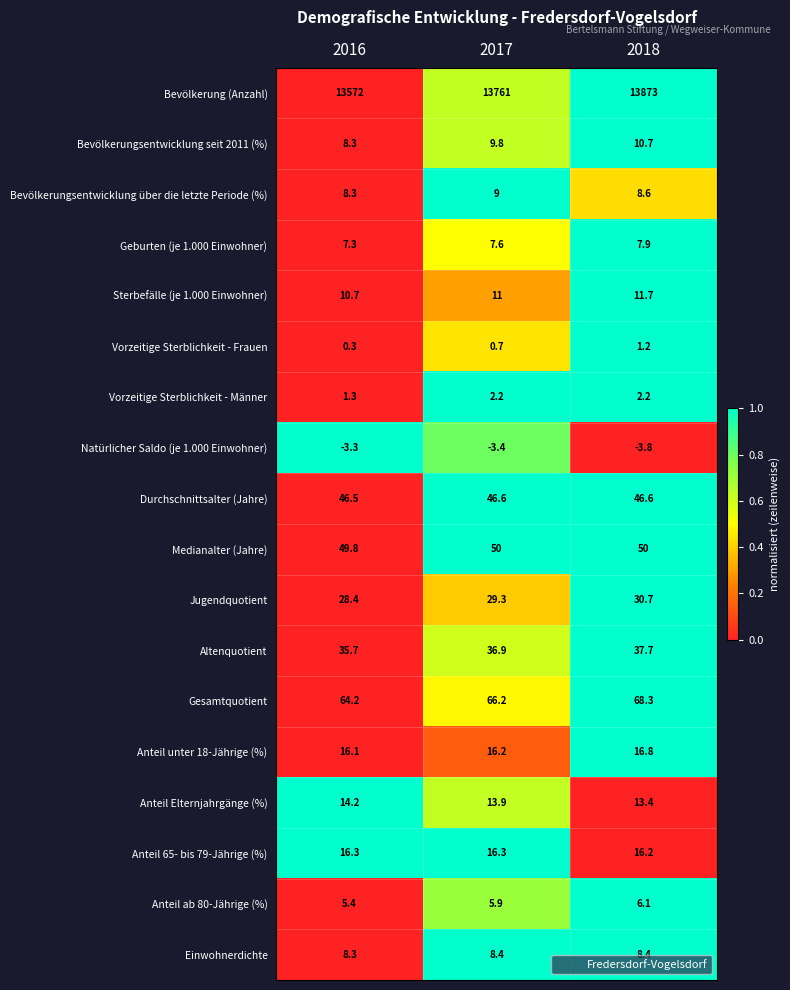

What value does the Einwohnerdichte series have at 2017?

8.4